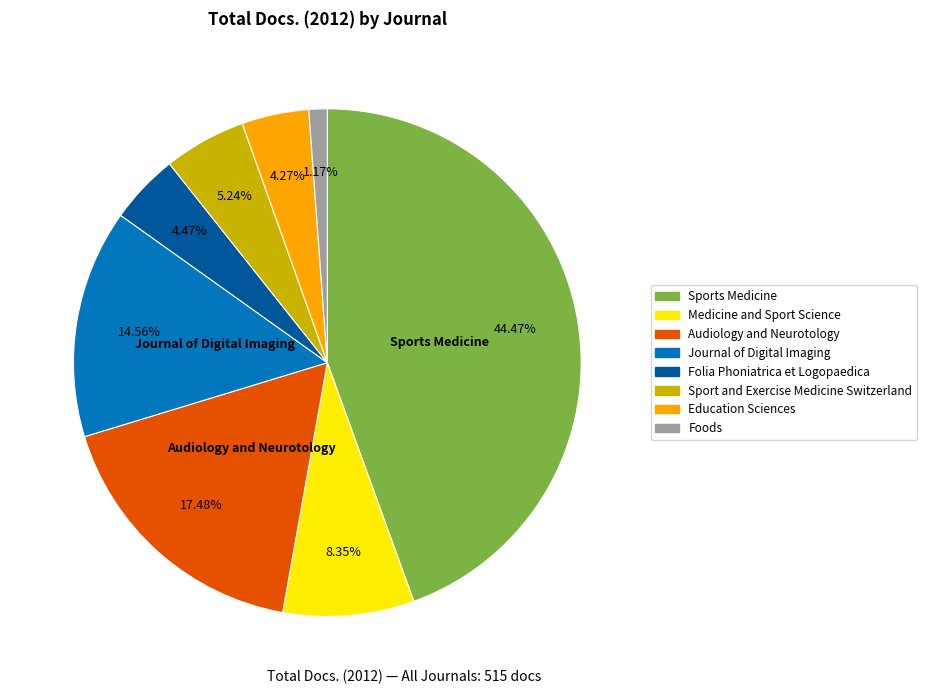

Does any single category account for the majority?

No